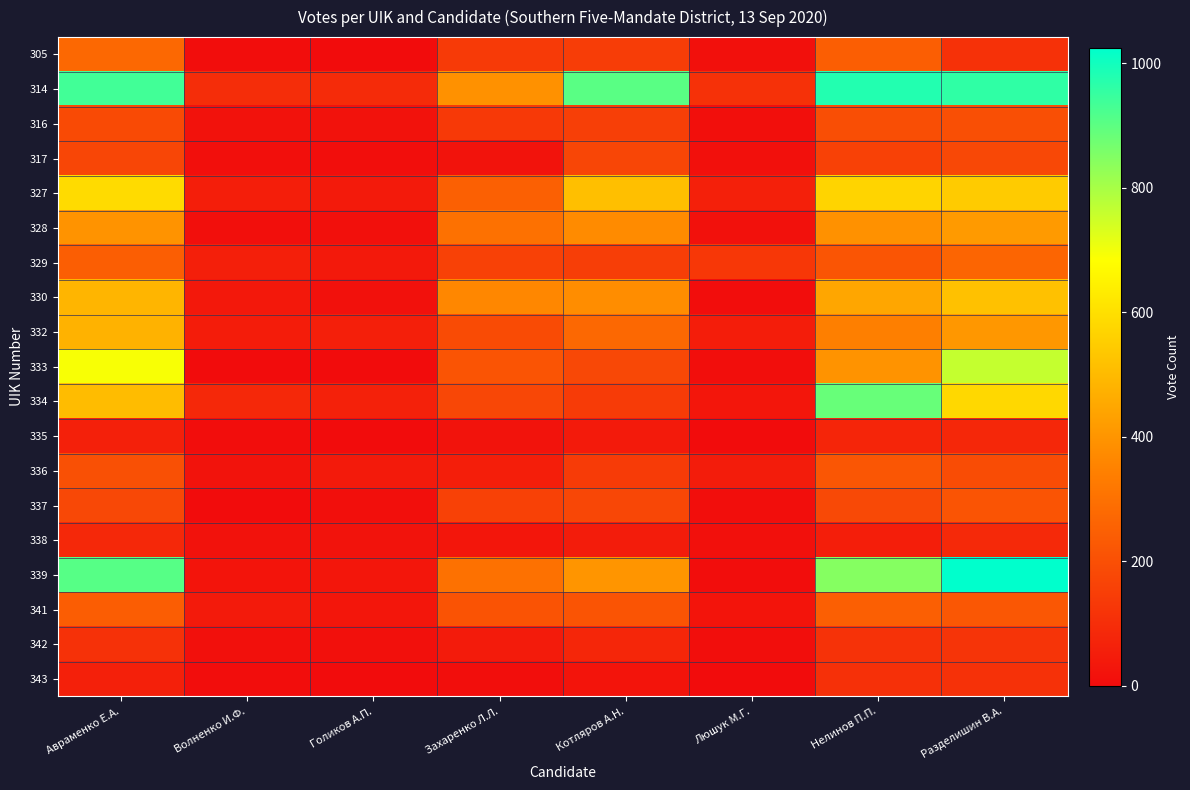

How many categories are shown in the chart?

8